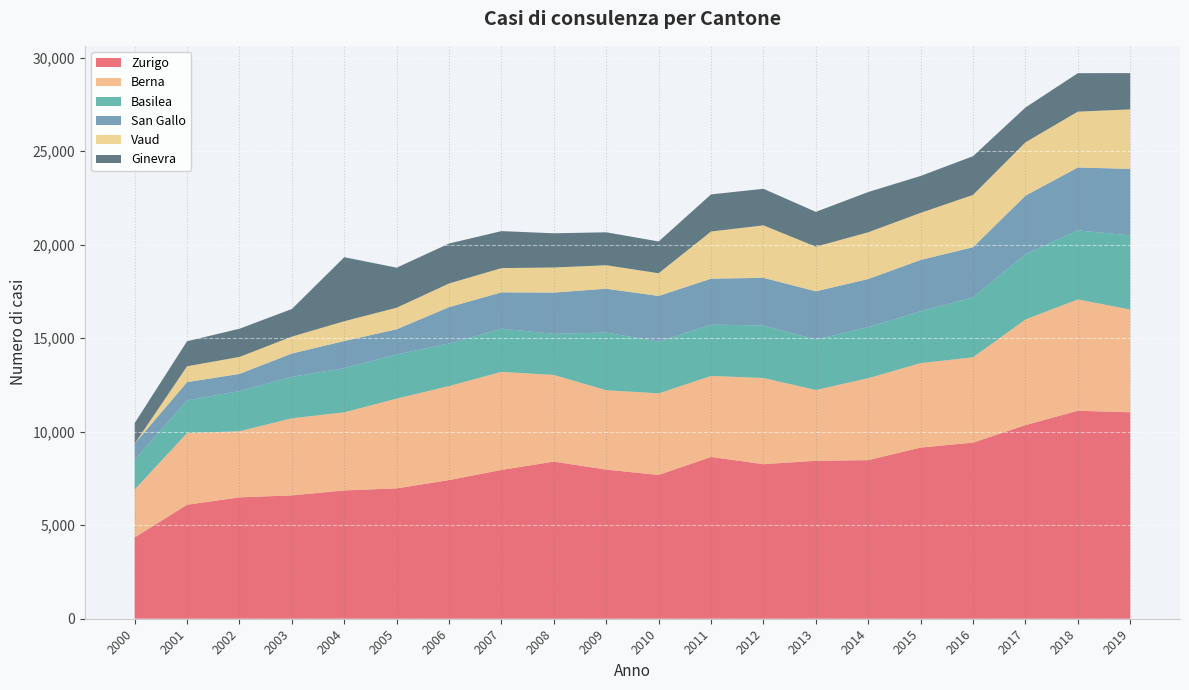

Reading left to right, extract all data points from this chart.

Zurigo: 2000=4347	2001=6093	2002=6488	2003=6593	2004=6858	2005=6968	2006=7412	2007=7954	2008=8398	2009=7971	2010=7685	2011=8646	2012=8262	2013=8444	2014=8477	2015=9149	2016=9414	2017=10350	2018=11117	2019=11036
Berna: 2000=2562	2001=3833	2002=3533	2003=4122	2004=4175	2005=4798	2006=5026	2007=5242	2008=4631	2009=4244	2010=4362	2011=4331	2012=4606	2013=3782	2014=4382	2015=4515	2016=4560	2017=5646	2018=5951	2019=5491
Basilea: 2000=1579	2001=1747	2002=2148	2003=2218	2004=2362	2005=2363	2006=2276	2007=2309	2008=2201	2009=3081	2010=2768	2011=2745	2012=2807	2013=2694	2014=2732	2015=2774	2016=3202	2017=3491	2018=3693	2019=3963
San Gallo: 2000=870	2001=974	2002=918	2003=1244	2004=1450	2005=1344	2006=1941	2007=1941	2008=2204	2009=2344	2010=2439	2011=2455	2012=2548	2013=2582	2014=2567	2015=2741	2016=2683	2017=3126	2018=3361	2019=3555
Vaud: 2000=0	2001=848	2002=908	2003=903	2004=1058	2005=1153	2006=1266	2007=1296	2008=1341	2009=1256	2010=1213	2011=2522	2012=2805	2013=2386	2014=2500	2015=2517	2016=2797	2017=2853	2018=2985	2019=3181
Ginevra: 2000=1101	2001=1340	2002=1507	2003=1477	2004=3422	2005=2140	2006=2136	2007=1979	2008=1829	2009=1761	2010=1700	2011=1984	2012=1954	2013=1862	2014=2152	2015=1973	2016=2070	2017=1861	2018=2055	2019=1940